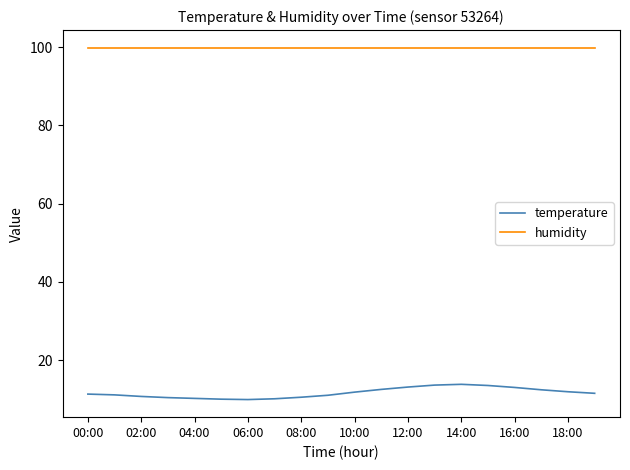

List the series in order of their peak value, highest first.

humidity, temperature